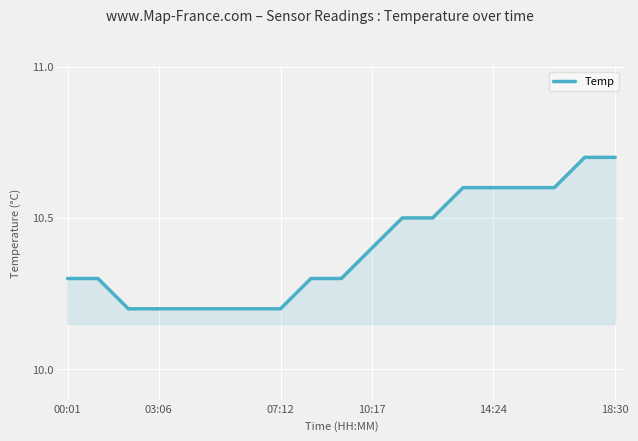

What is the difference between the maximum and minimum values?

0.5